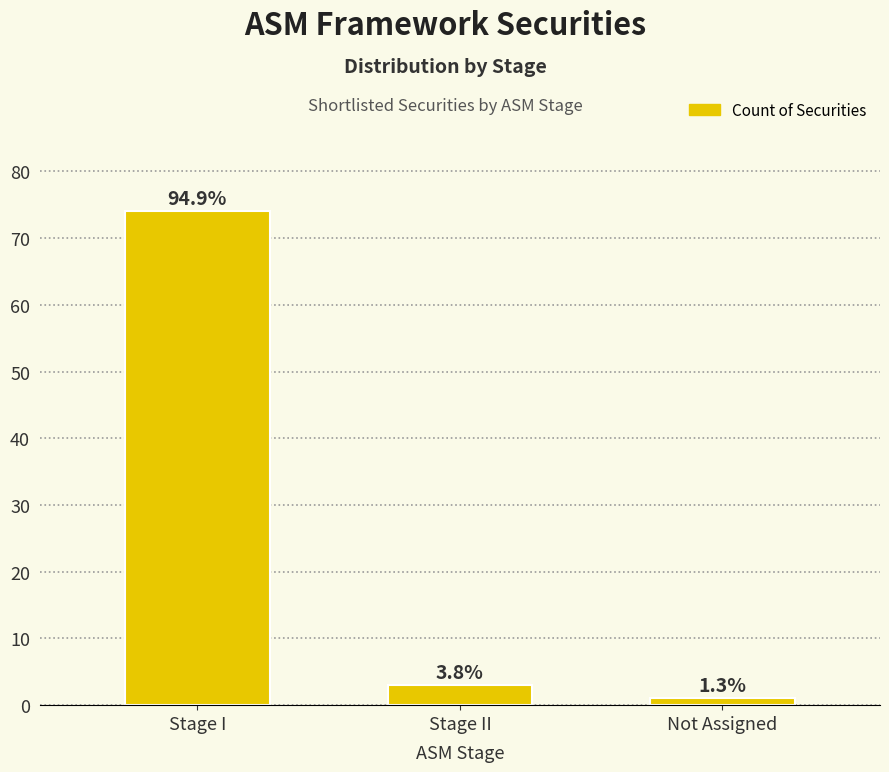

Are the bars horizontal?

No